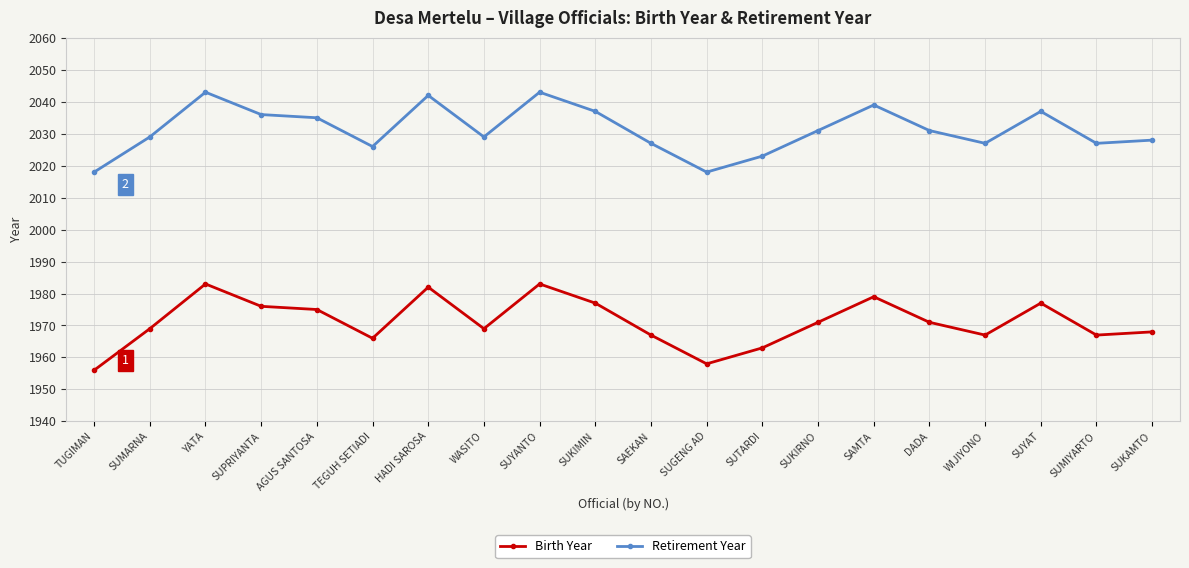

What is the highest value of the Birth Year series?

1983